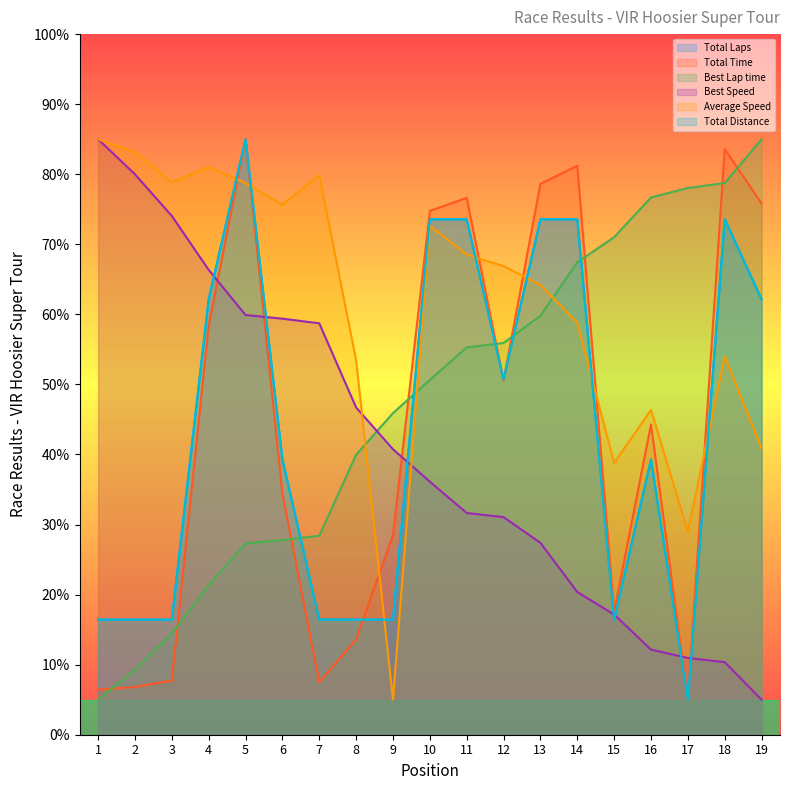

Reading left to right, extract all data points from this chart.

Total Laps: 1=16.4	2=16.4	3=16.4	4=62.1	5=85.0	6=39.3	7=16.4	8=16.4	9=16.4	10=73.6	11=73.6	12=50.7	13=73.6	14=73.6	15=16.4	16=39.3	17=5.0	18=73.6	19=62.1
Total Time: 1=6.4	2=6.8	3=7.7	4=58.4	5=85.0	6=34.4	7=7.5	8=13.6	9=28.5	10=74.8	11=76.6	12=50.6	13=78.6	14=81.2	15=17.5	16=44.3	17=5.0	18=83.6	19=75.8
Best Lap time: 1=5.0	2=9.3	3=14.5	4=21.4	5=27.3	6=27.8	7=28.4	8=40.0	9=45.9	10=50.6	11=55.3	12=55.9	13=59.8	14=67.4	15=71.0	16=76.7	17=78.0	18=78.7	19=85.0
Best Speed: 1=85.0	2=80.0	3=74.1	4=66.4	5=59.9	6=59.4	7=58.7	8=46.7	9=40.7	10=36.1	11=31.7	12=31.1	13=27.4	14=20.4	15=17.2	16=12.1	17=11.0	18=10.4	19=5.0
Average Speed: 1=85.0	2=83.2	3=78.8	4=81.0	5=78.7	6=75.6	7=79.9	8=53.5	9=5.0	10=72.6	11=68.5	12=66.9	13=64.2	14=58.8	15=38.8	16=46.4	17=29.0	18=54.0	19=40.9
Total Distance: 1=16.4	2=16.4	3=16.4	4=62.1	5=85.0	6=39.3	7=16.4	8=16.4	9=16.4	10=73.6	11=73.6	12=50.7	13=73.6	14=73.6	15=16.4	16=39.3	17=5.0	18=73.6	19=62.1